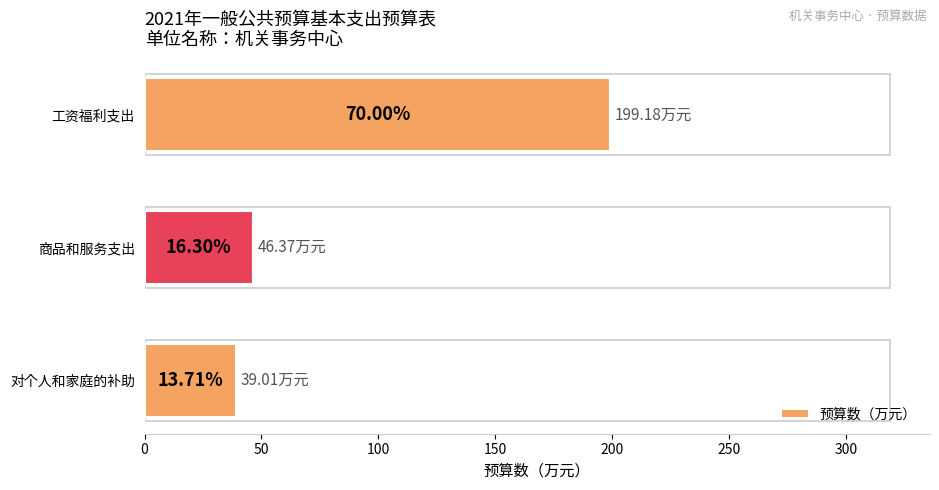

What is the greatest value displayed?

199.2